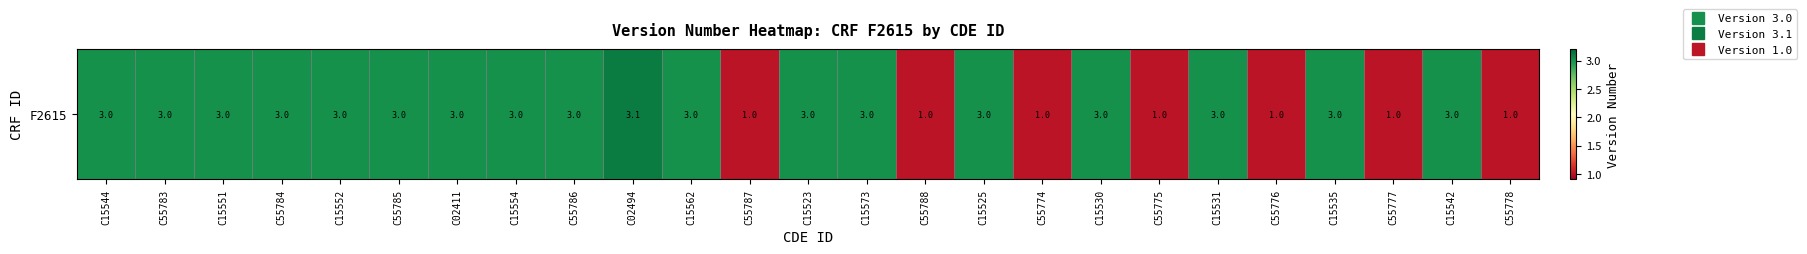

Where does the data first go above 3?

C02494